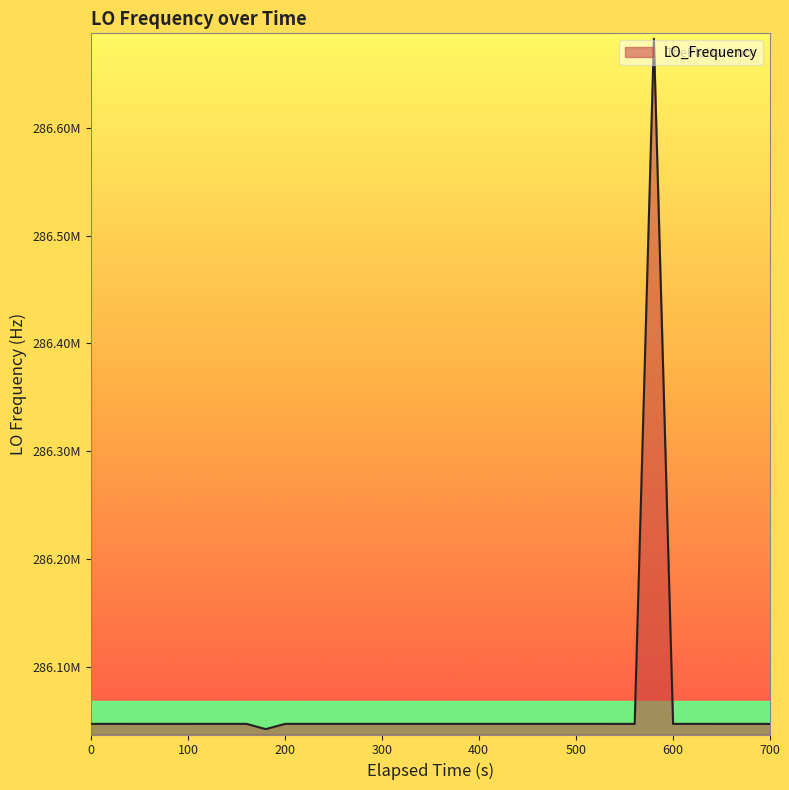

Does the chart have visible grid lines?

No